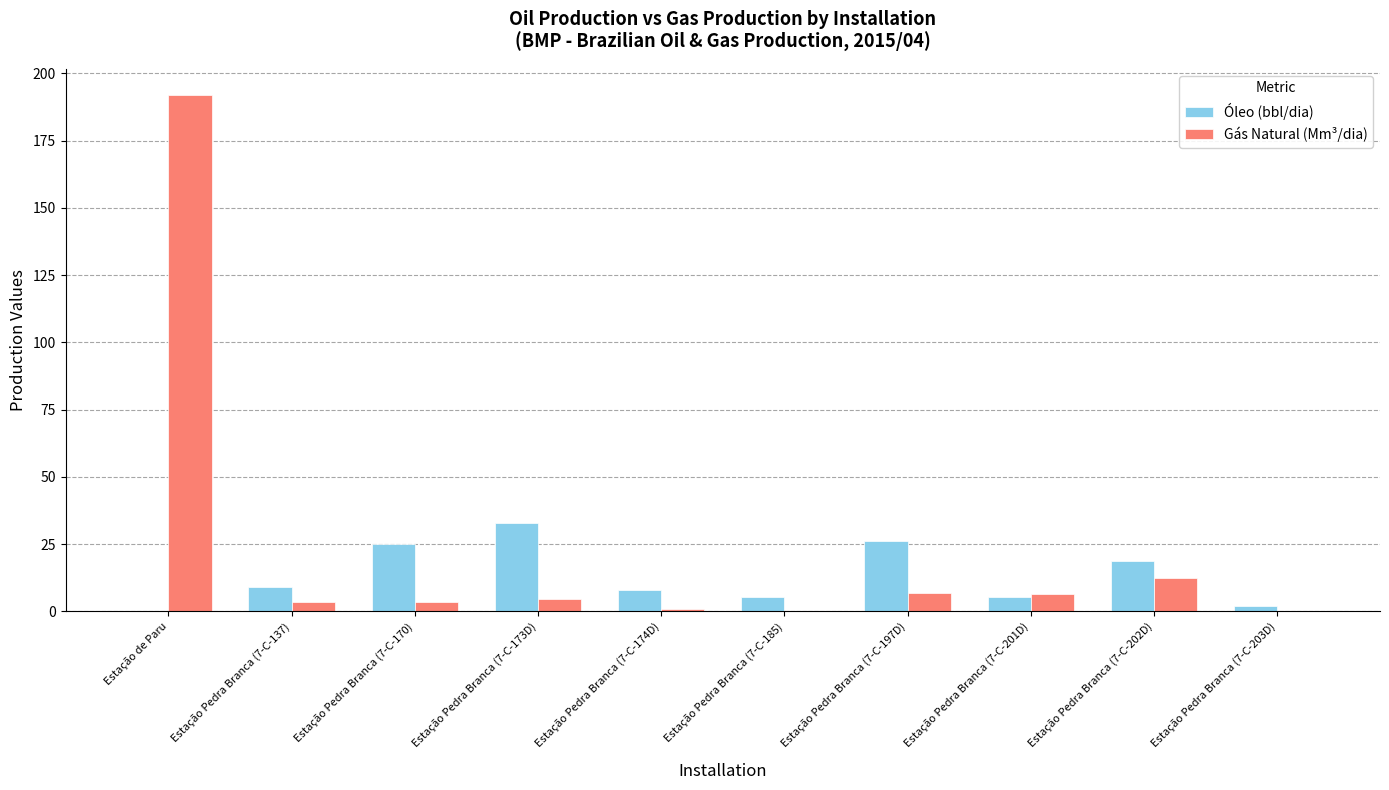

The value of Óleo (bbl/dia) at Estação Pedra Branca (7-C-170) is 25.0. True or false?

True